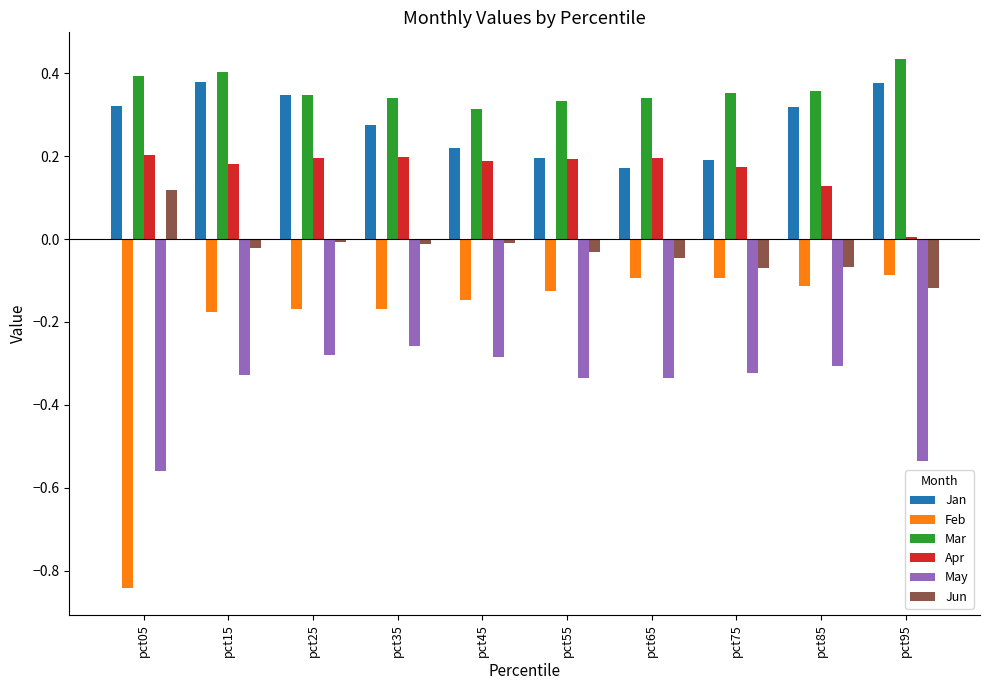

Which category has the highest value across all series?

pct95